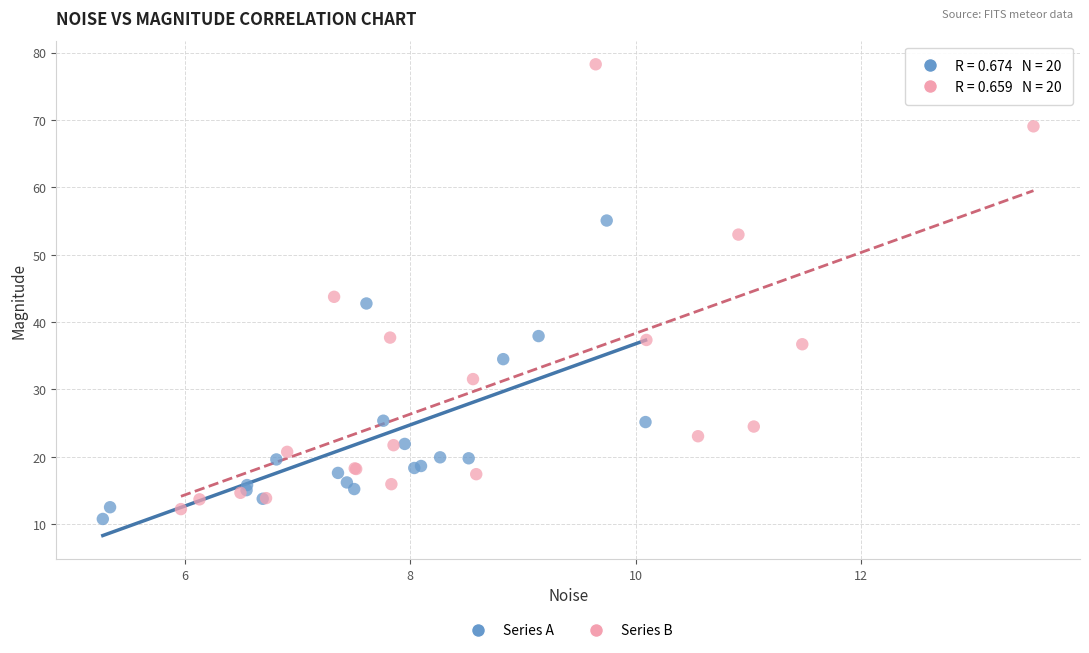

Which series reaches the maximum Y coordinate?

Series B